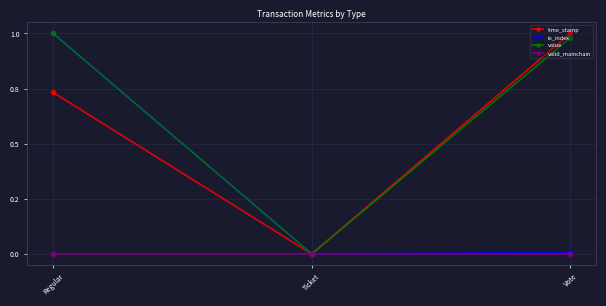

Does the chart have visible grid lines?

Yes